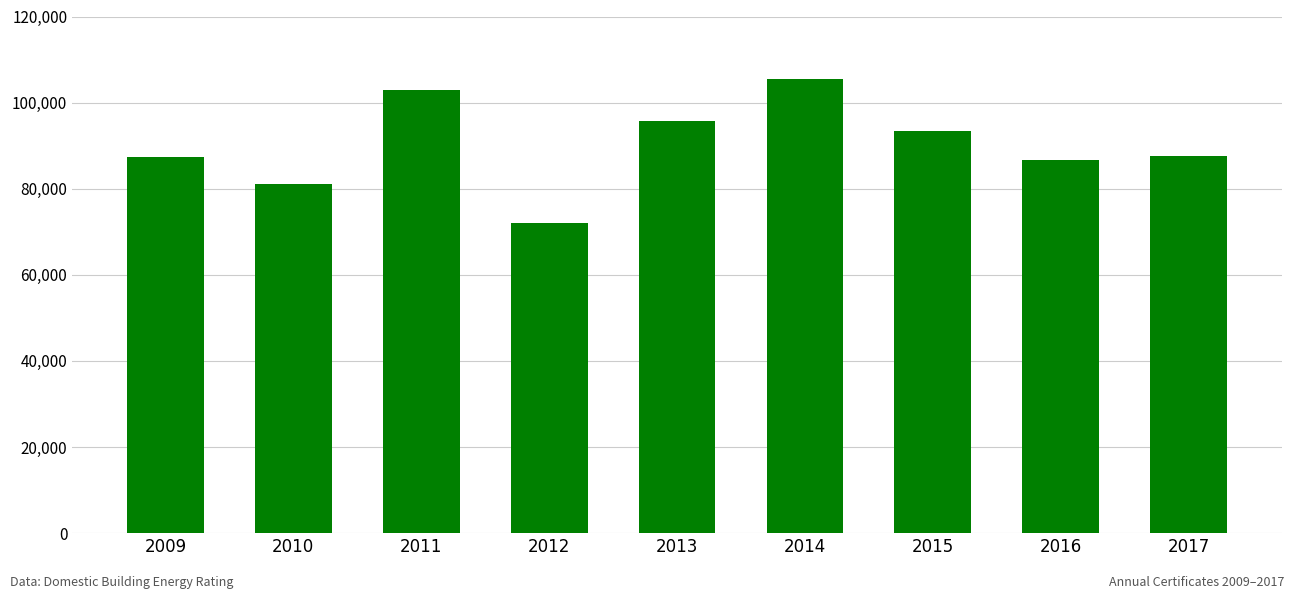

What is the difference between the maximum and minimum values?

33597